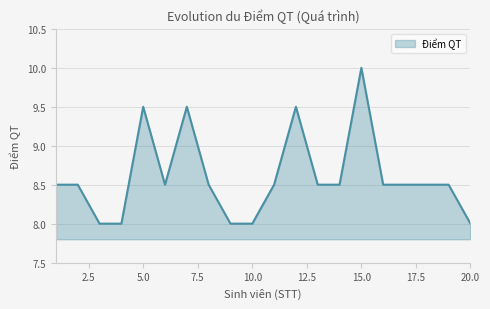

What is the minimum value shown in the chart?

8.0